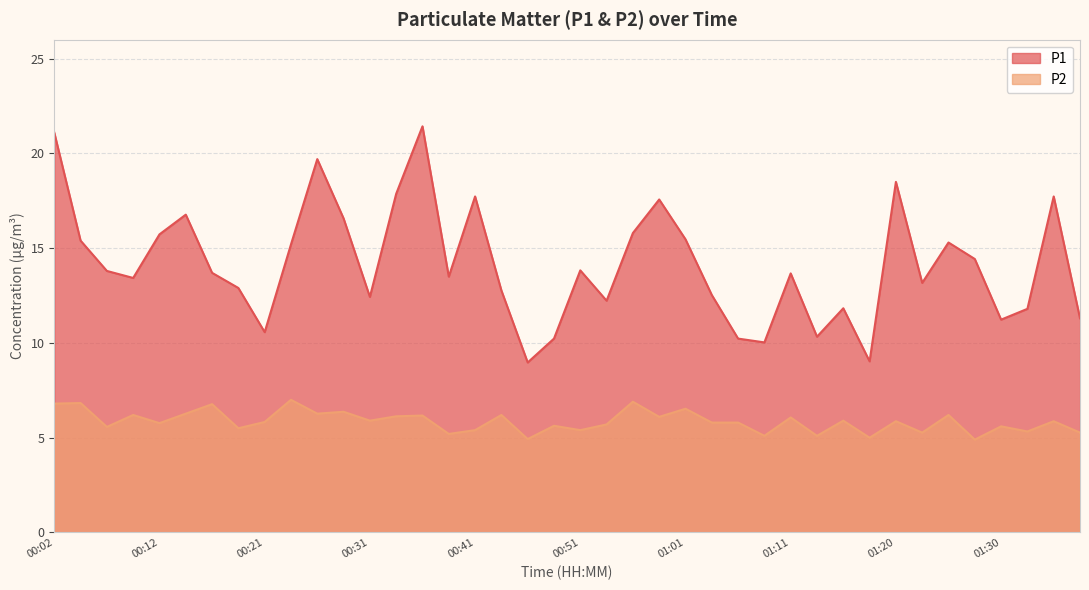

What position from the right is 00:48?

21